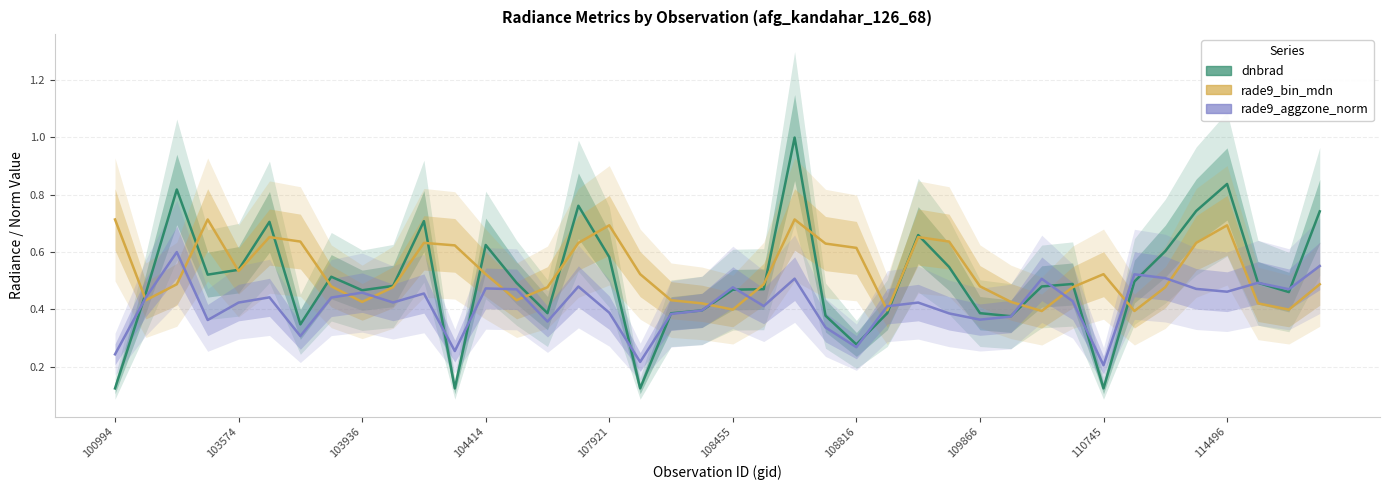

Which series has the widest spread of values?

dnbrad